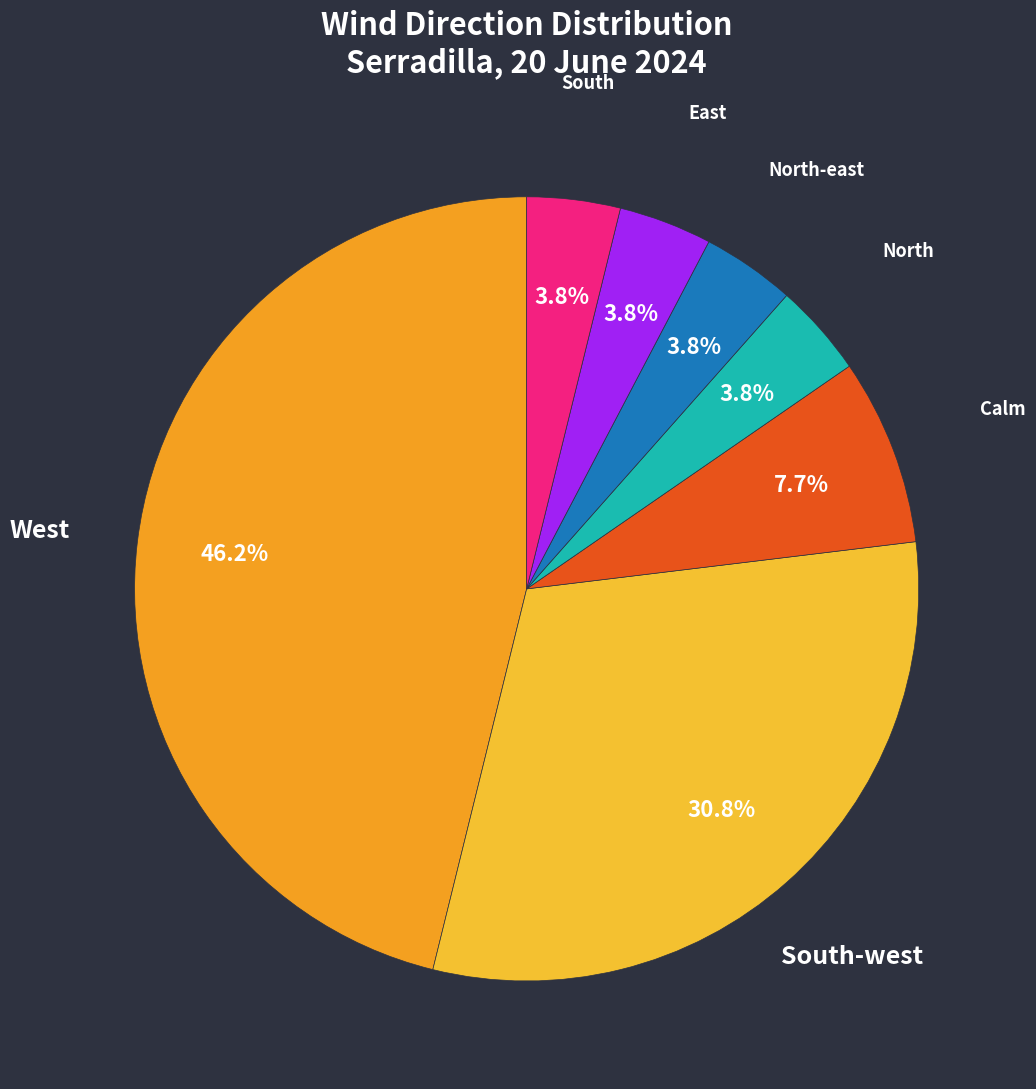

To the nearest percent, what portion does East represent?

4%